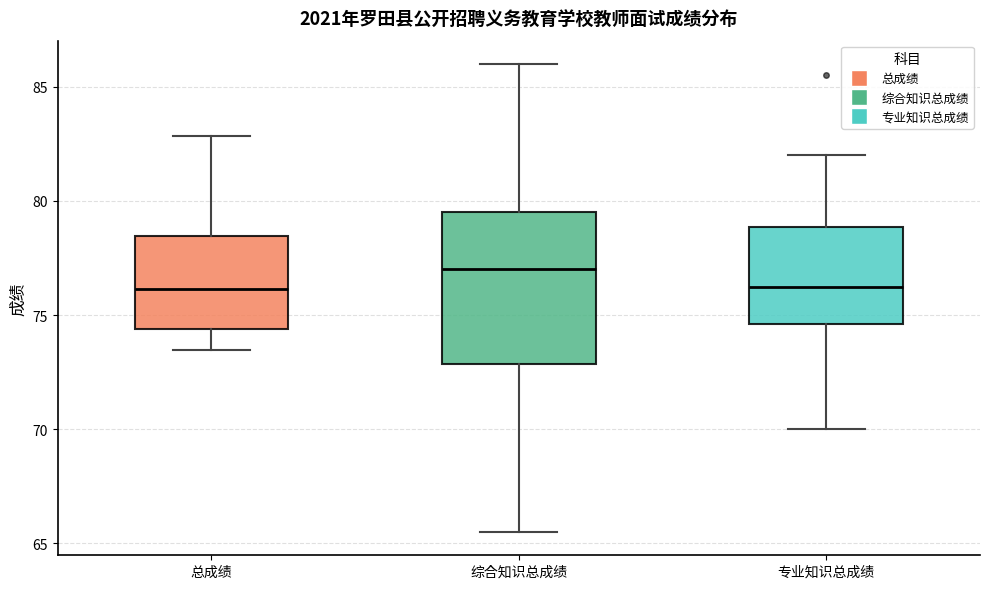

Reading left to right, transcribe this box plot: for each box, give where its median line is, the range the box spans, and where its two whiskers end, as read against the y-axis. The values are not printed on the chart, so give them approximately, as read against the axis.

总成绩: median 76.0, box 74.5 to 78.5, whiskers 73.5 to 83.0
综合知识总成绩: median 77.0, box 73.0 to 79.5, whiskers 65.5 to 86.0
专业知识总成绩: median 76.5, box 74.5 to 79.0, whiskers 70.0 to 82.0